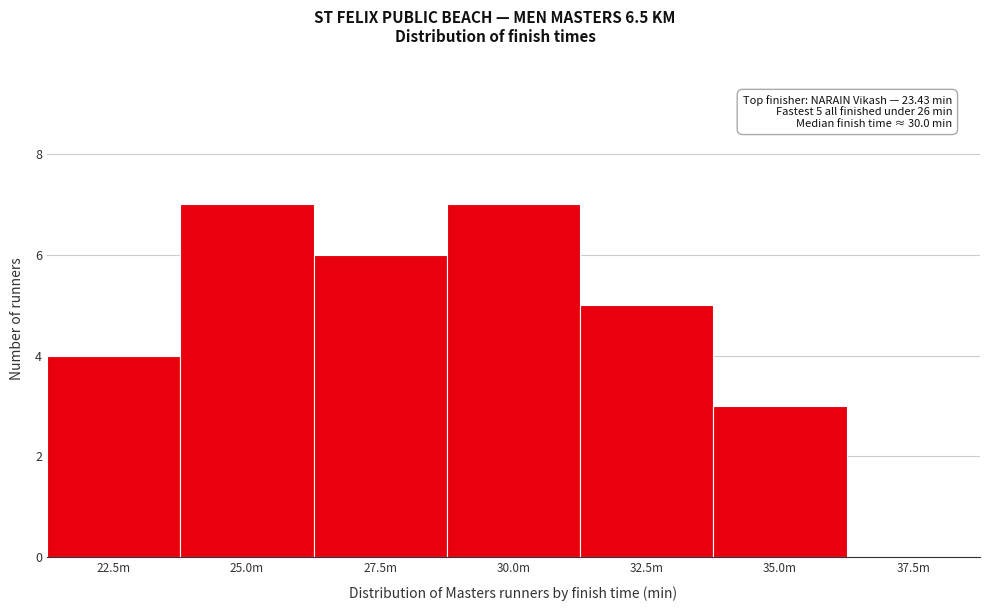

Reading left to right, transcribe all the data shown in this chart.

22.5m=4	25.0m=7	27.5m=6	30.0m=7	32.5m=5	35.0m=3	37.5m=0